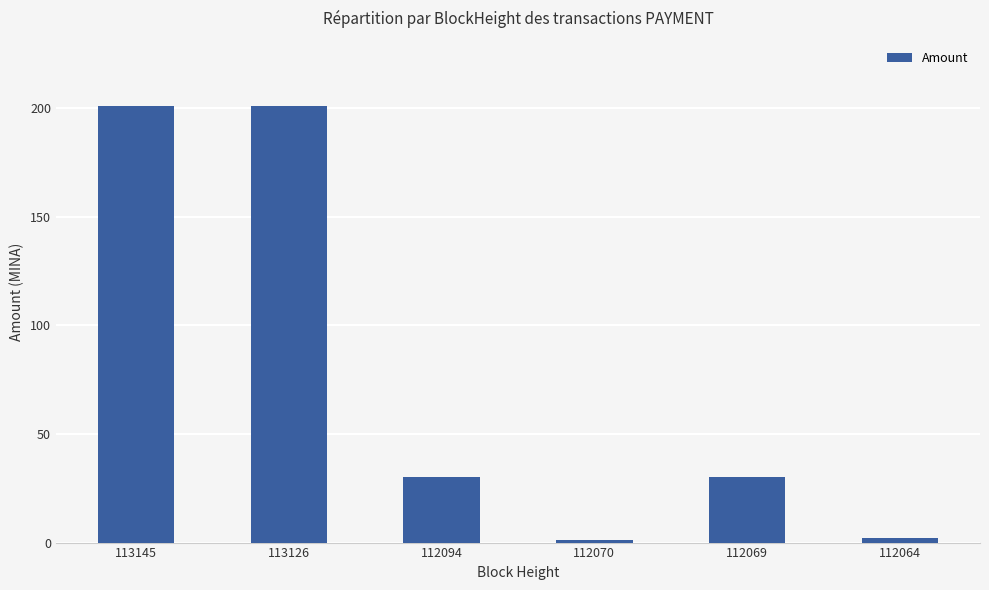

The value at 112064 is 2.0. True or false?

True